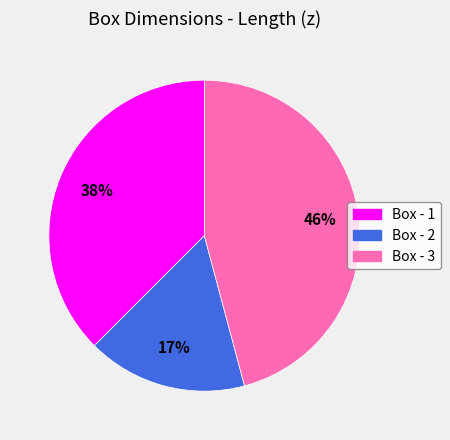

Count the number of slices in the pie.

3